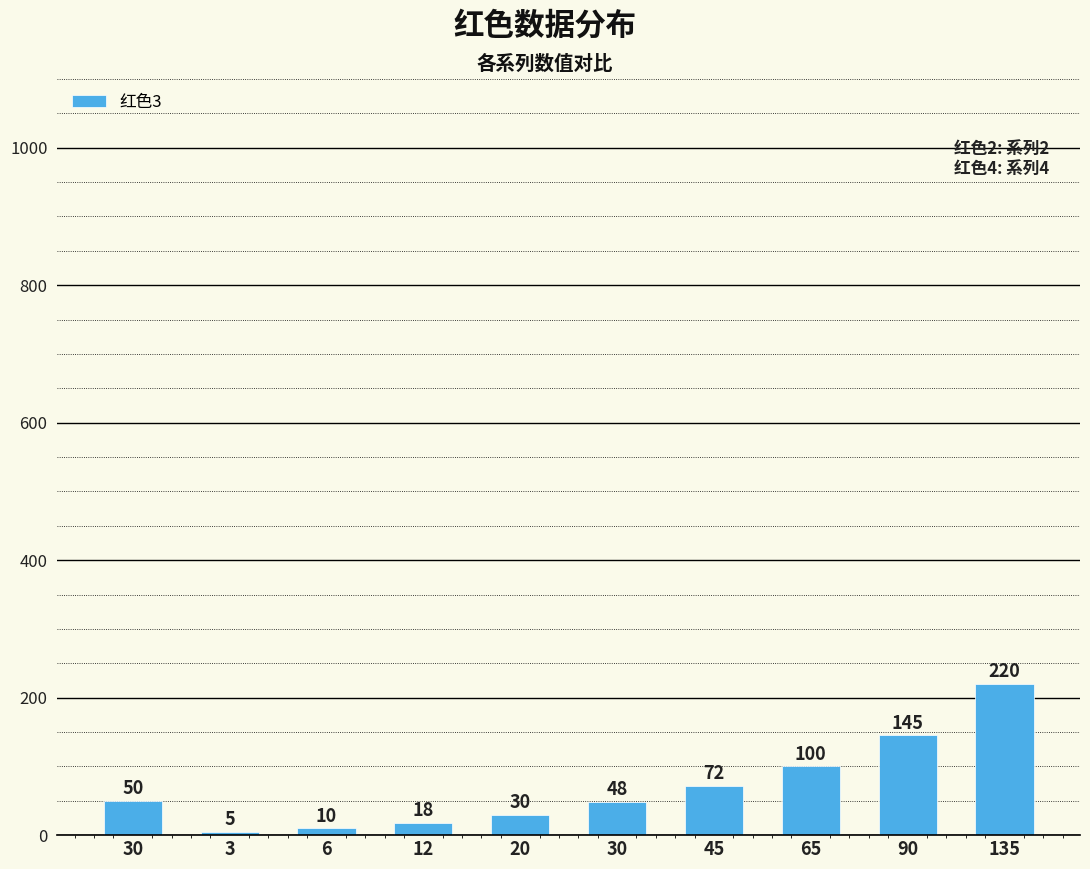

Reading left to right, what are all the values shown in this chart?

50	5	10	18	30	48	72	100	145	220